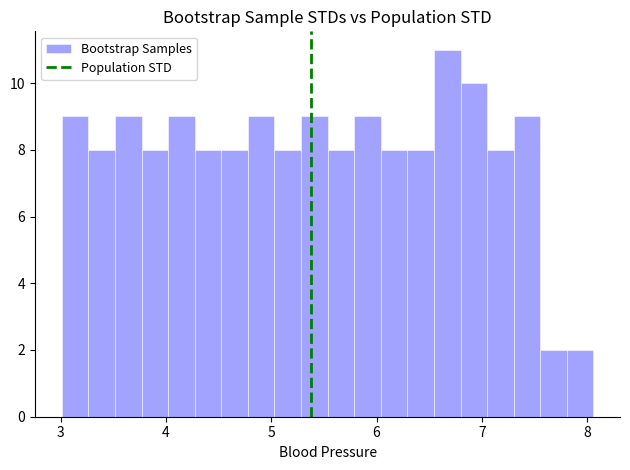

Read against the x-axis, roughly where is the centre of the tallest bar?

6.7